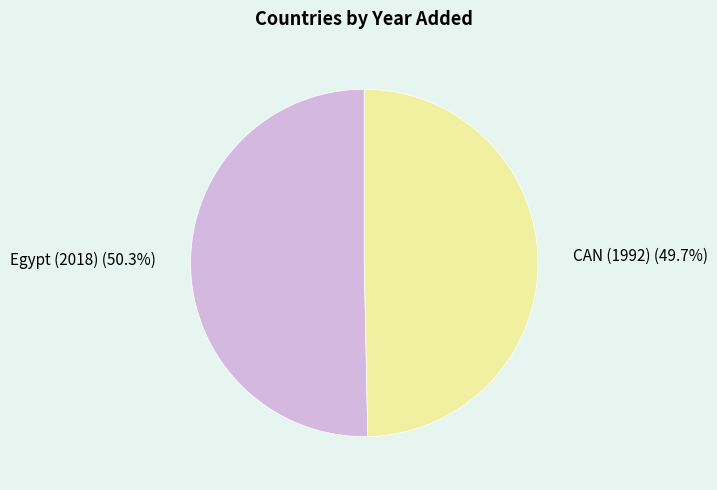

How many segments does this pie chart have?

2